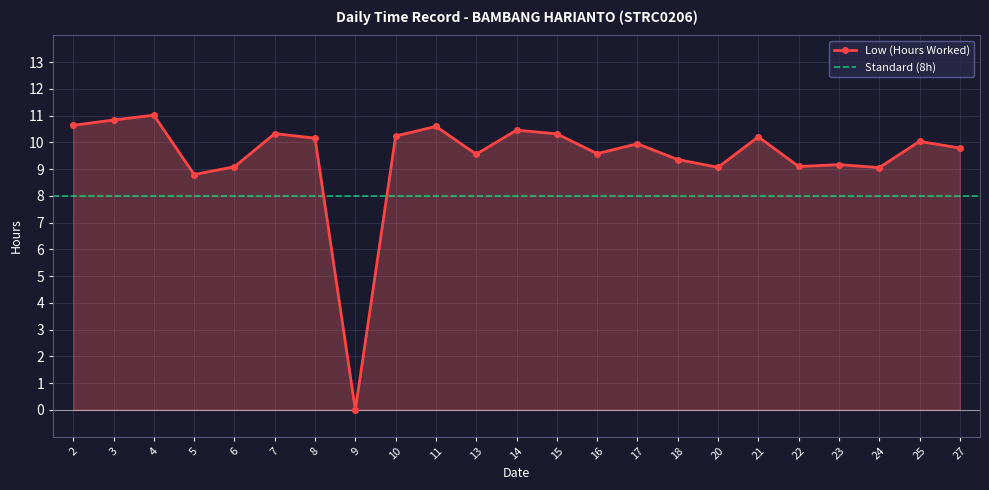

What is the value of the 11th point from the left?

9.6